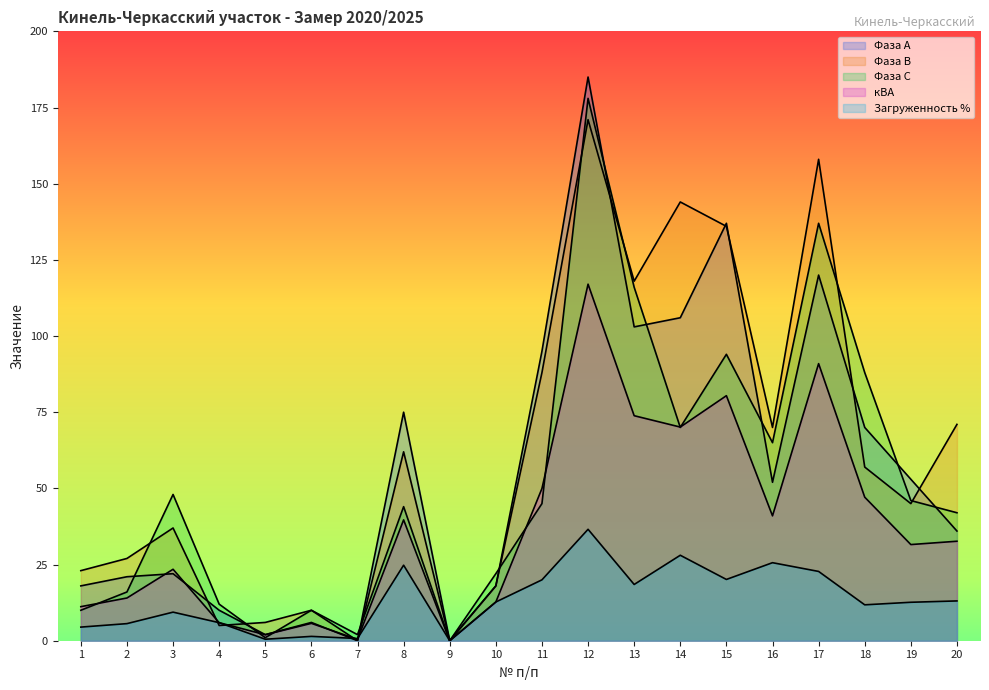

Where does the Загруженность % series first go above 12?

8